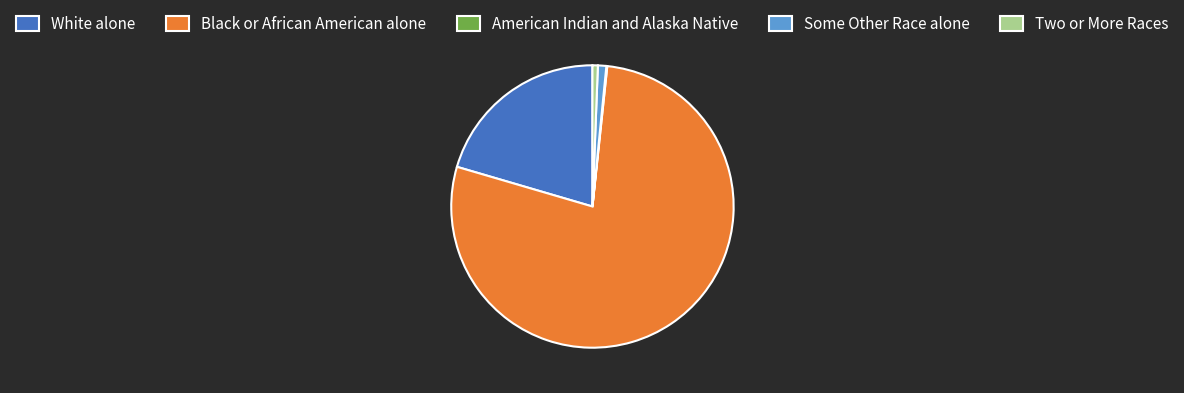

Is the sum of Black or African American alone and Two or More Races greater than half?

Yes